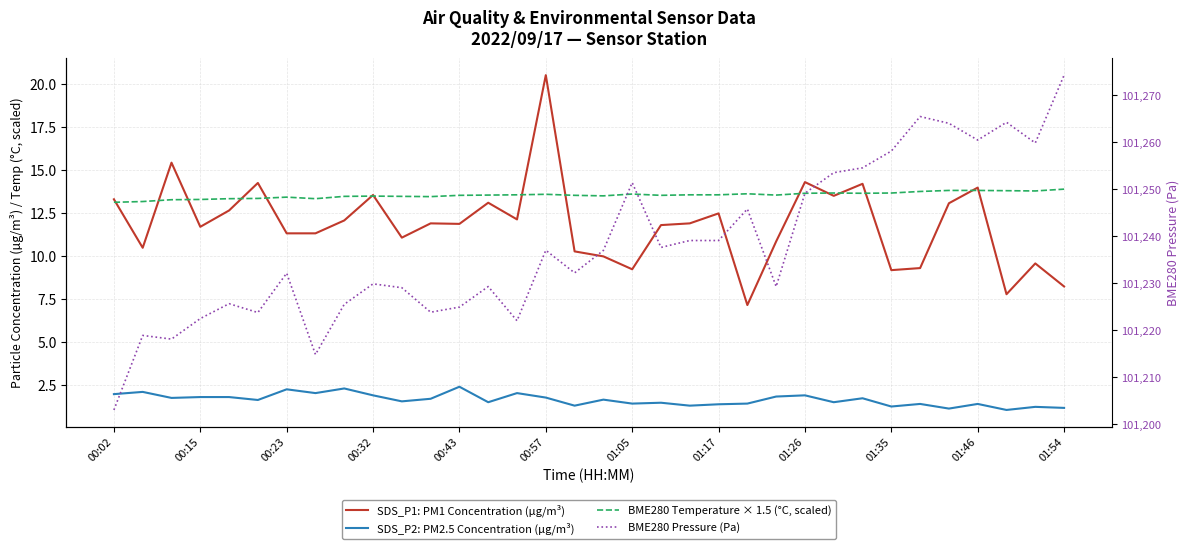

What position from the left is 00:43?

5